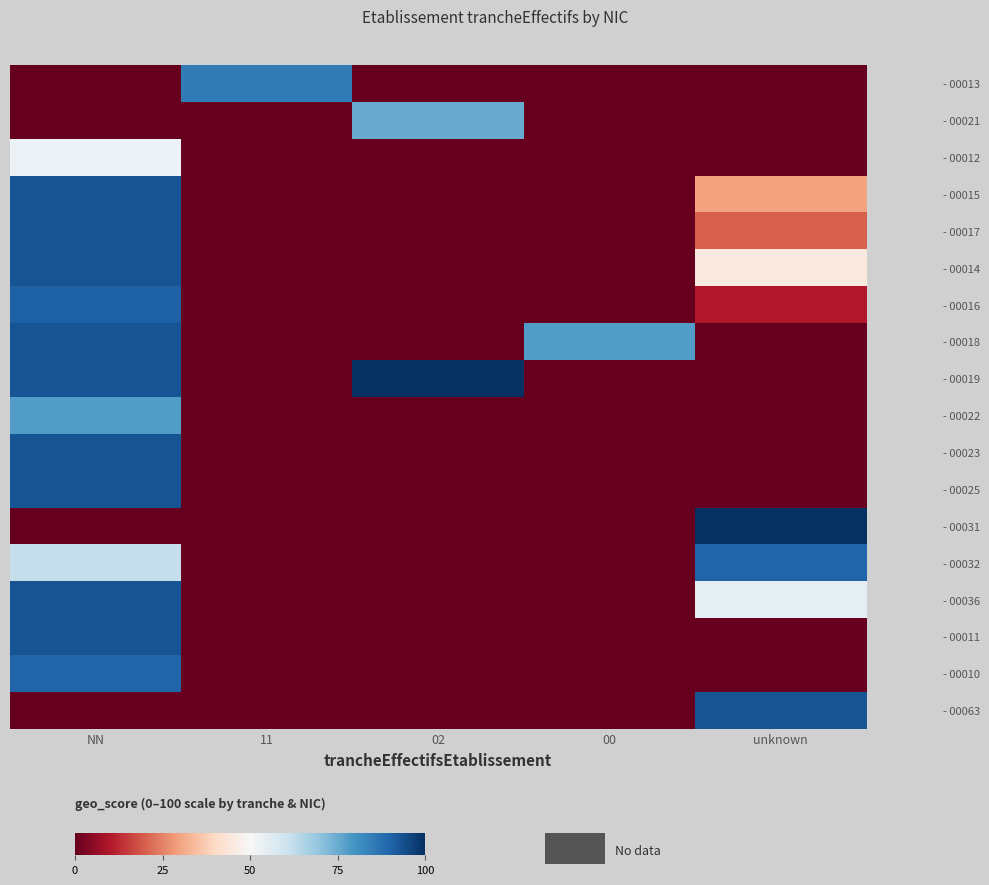

Which category has the highest value across all series?

02